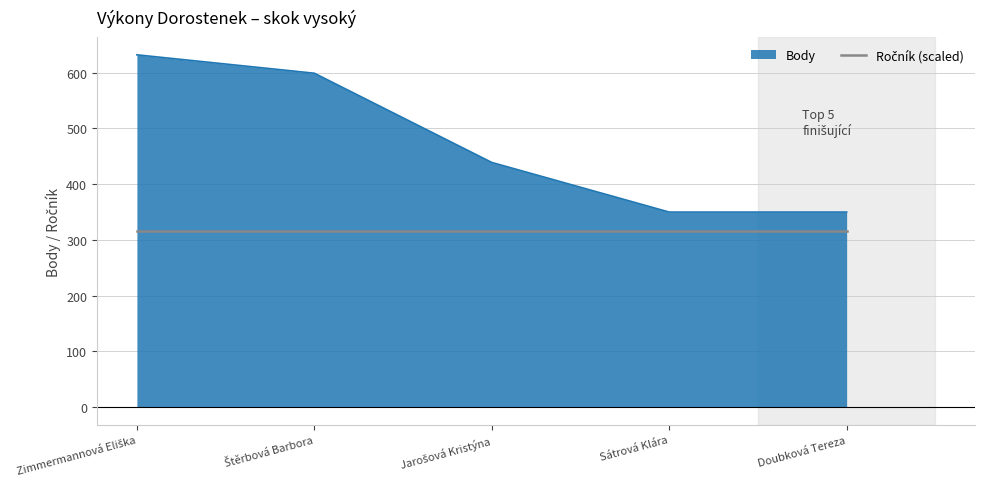

What is the greatest value displayed?

632